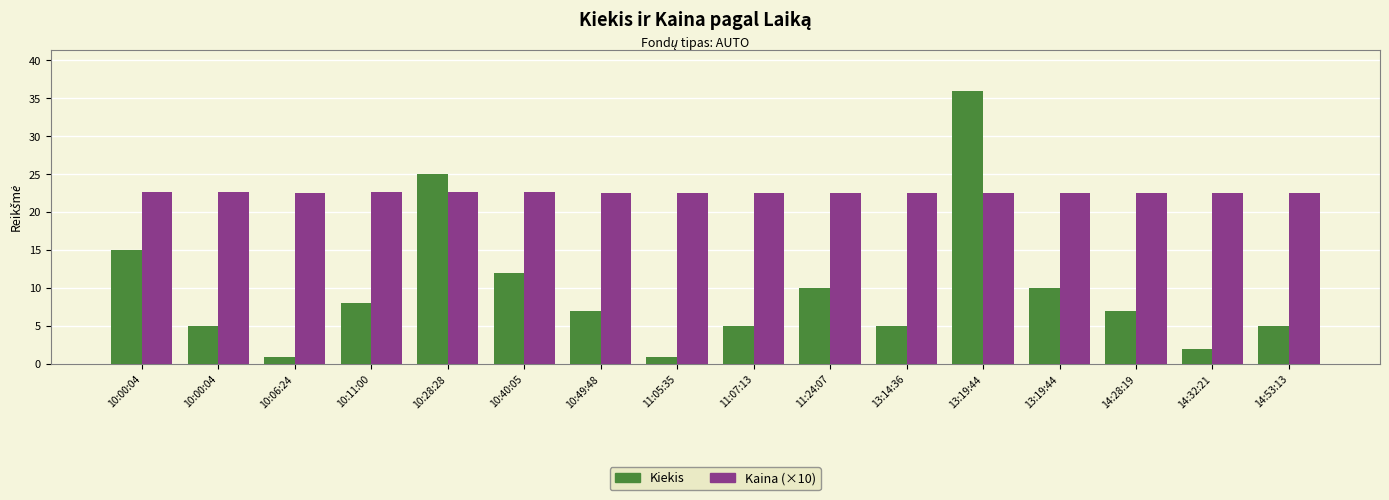

What is the greatest value displayed?

36.0